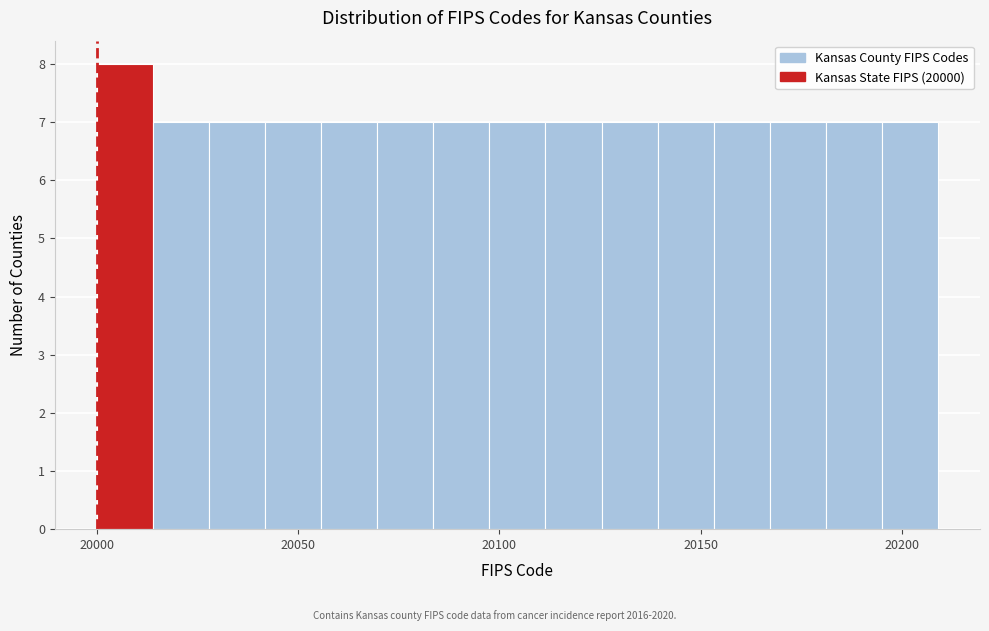

Read against the x-axis, roughly where is the centre of the tallest bar?

20005